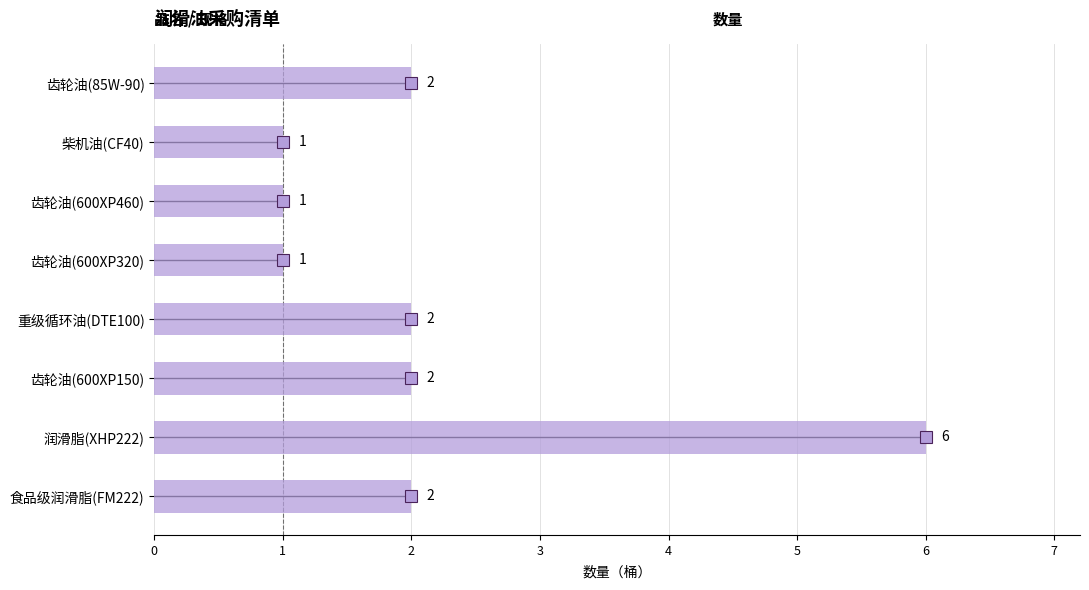

Approximately how many times larger is the value at 齿轮油(85W-90) compared to 重级循环油(DTE100)?

1.0